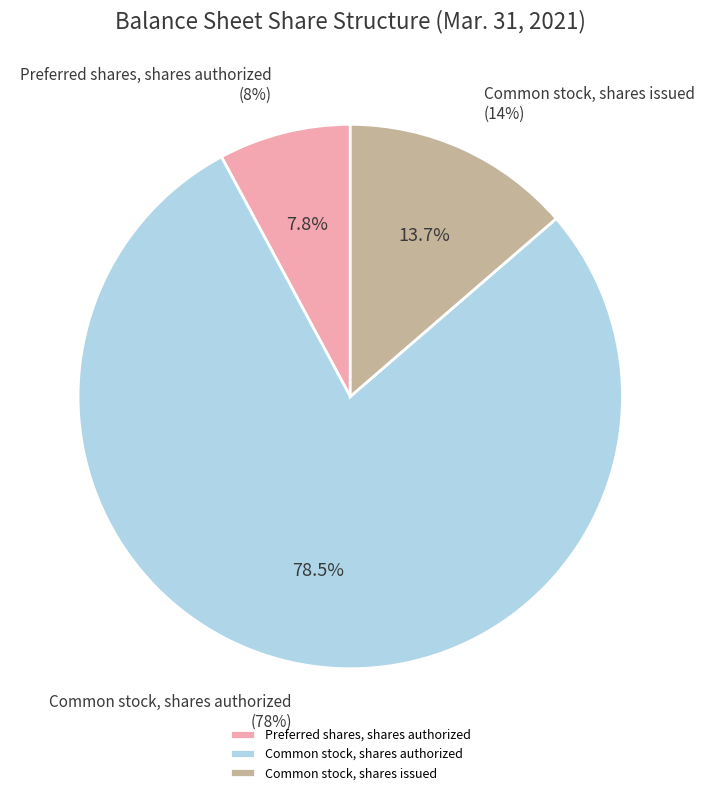

What percentage is the Common stock, shares authorized slice, to the nearest percent?

78%